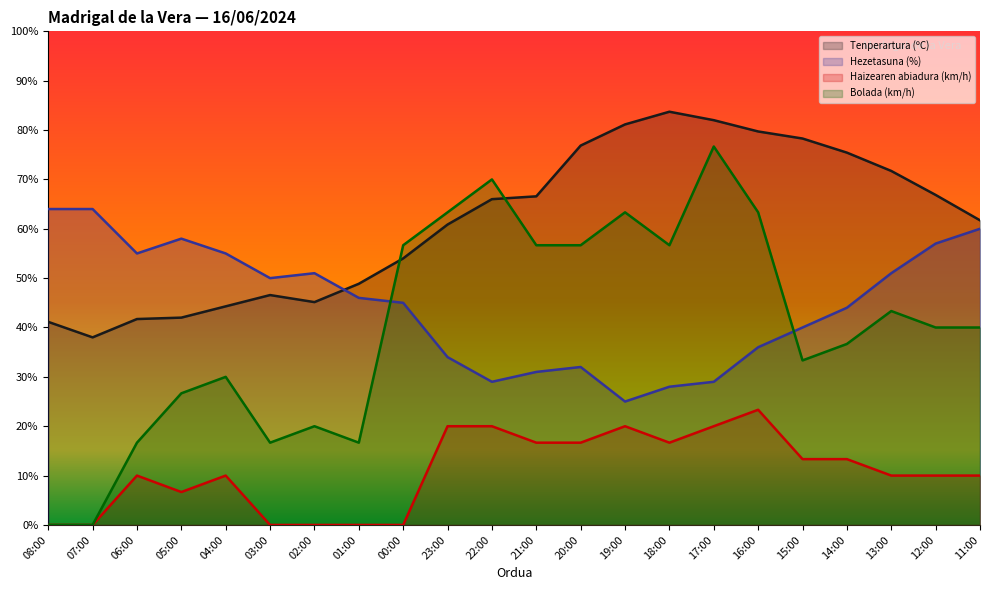

The Tenperartura (ºC) series shows 24.4 at 19:00. True or false?

False